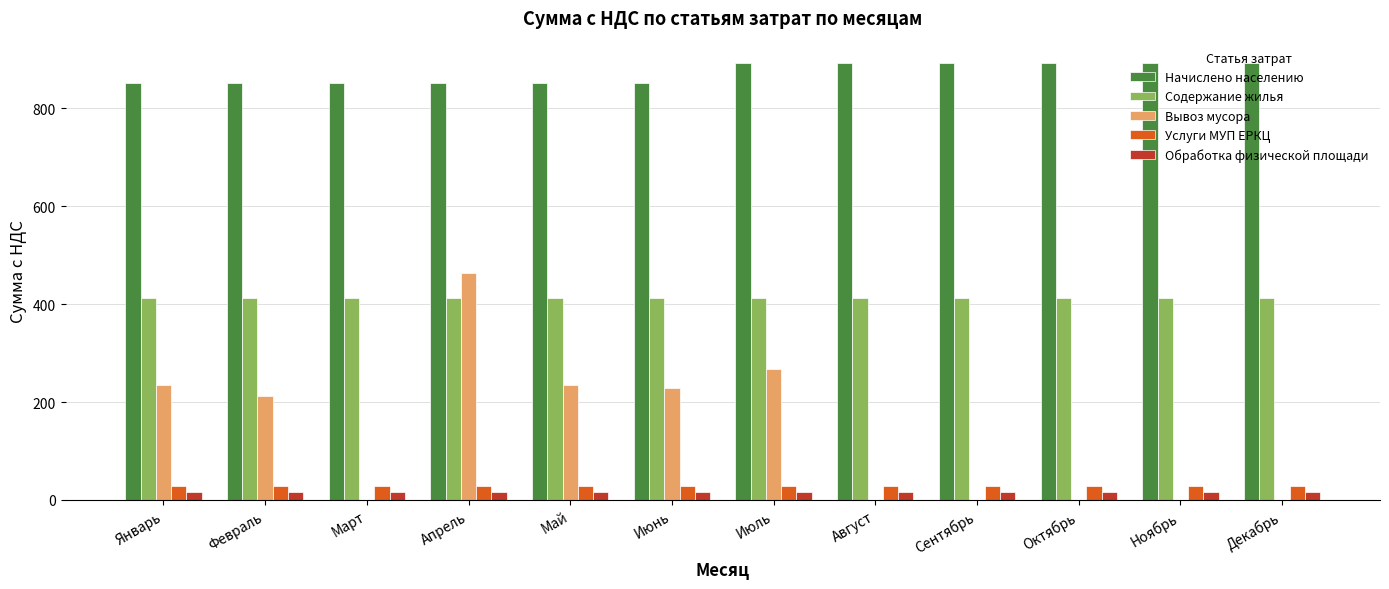

What is the average value of the Вывоз мусора series?

136.9